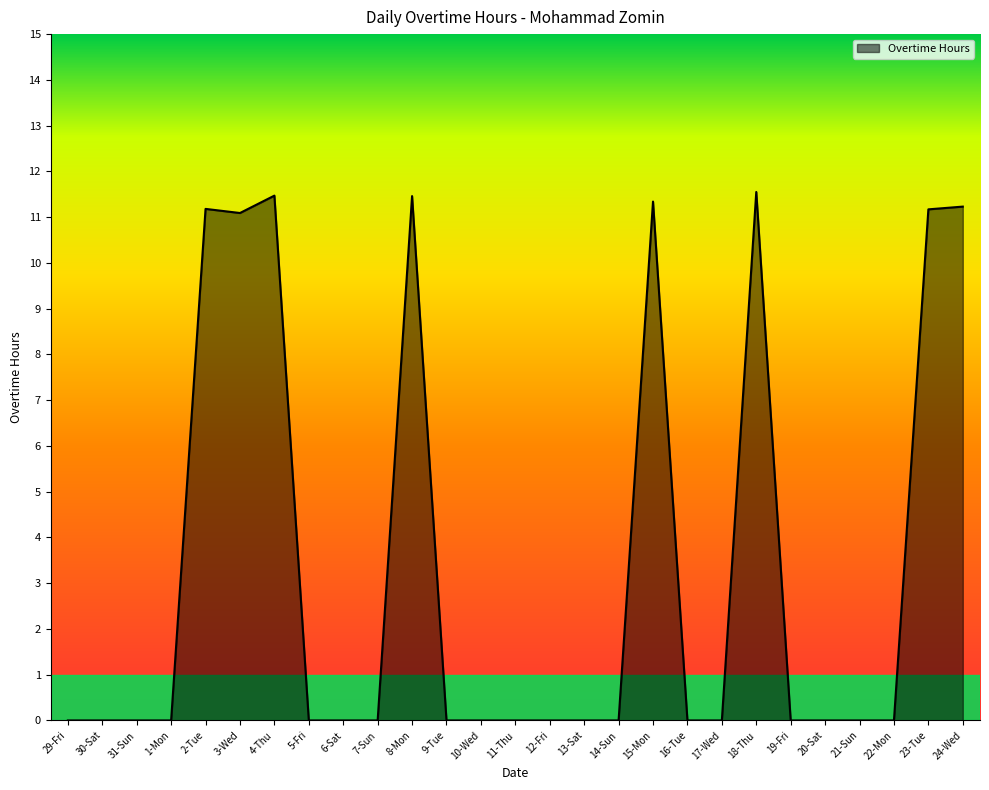

Reading left to right, what are all the values shown in this chart?

29-Fri=0.0	30-Sat=0.0	31-Sun=0.0	1-Mon=0.0	2-Tue=11.2	3-Wed=11.1	4-Thu=11.5	5-Fri=0.0	6-Sat=0.0	7-Sun=0.0	8-Mon=11.5	9-Tue=0.0	10-Wed=0.0	11-Thu=0.0	12-Fri=0.0	13-Sat=0.0	14-Sun=0.0	15-Mon=11.3	16-Tue=0.0	17-Wed=0.0	18-Thu=11.6	19-Fri=0.0	20-Sat=0.0	21-Sun=0.0	22-Mon=0.0	23-Tue=11.2	24-Wed=11.2